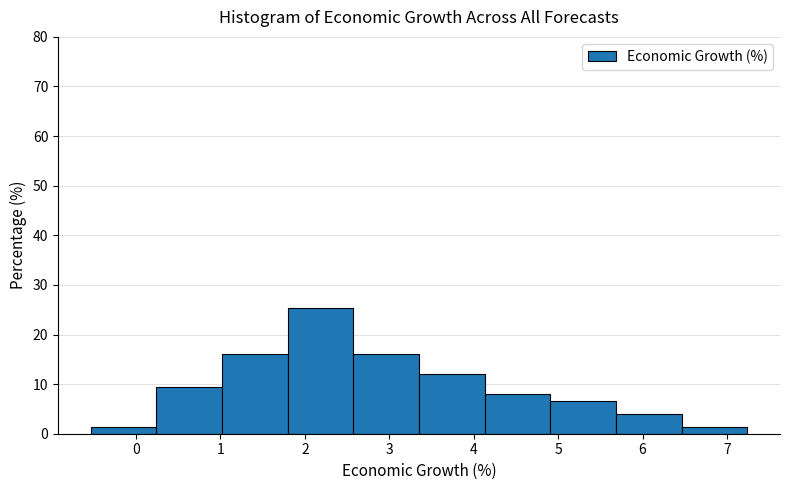

Over which range of the x-axis is the bar tallest?

1.8 to 2.6